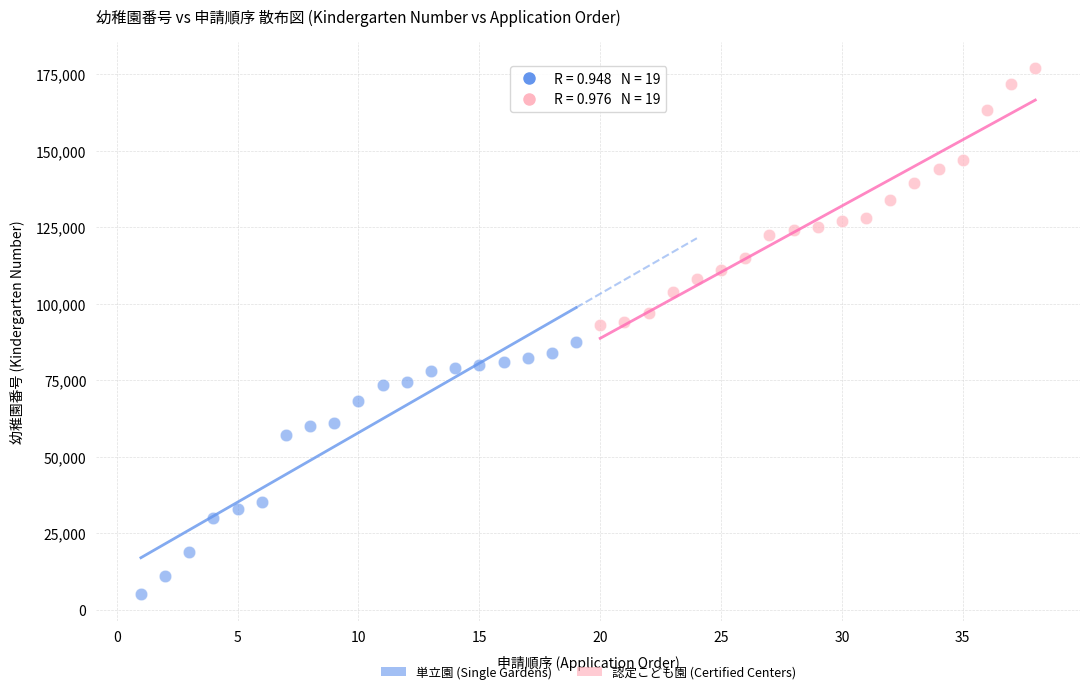

Which series reaches the maximum Y coordinate?

認定こども園 (Certified Centers)